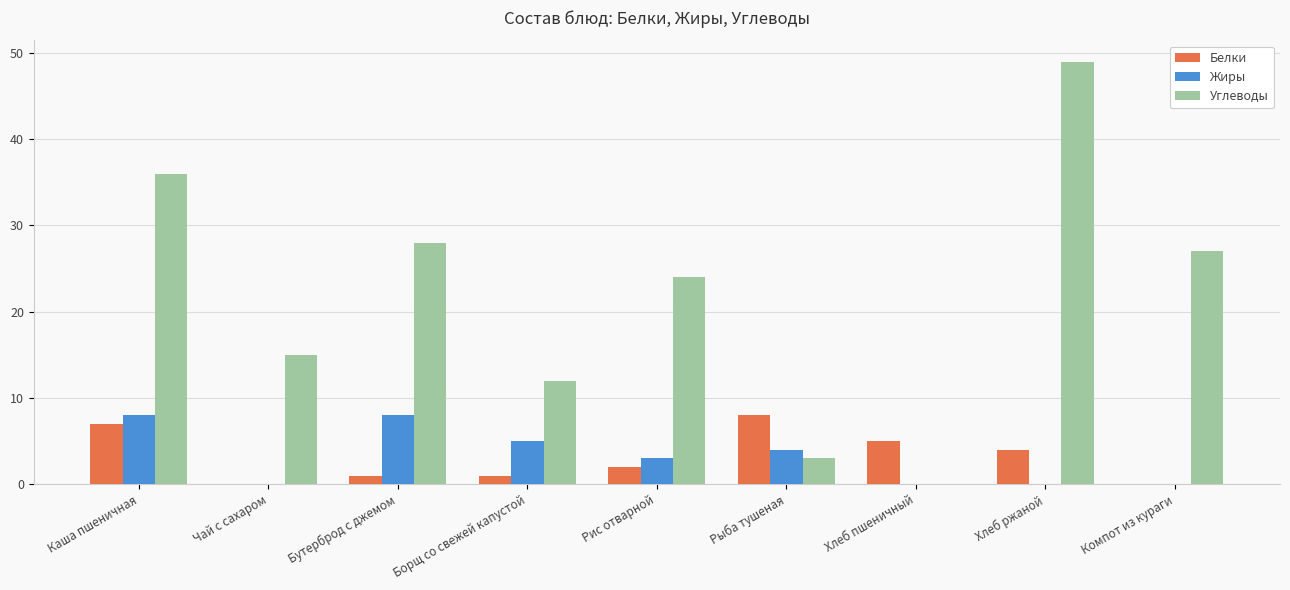

How many groups of bars are there?

9